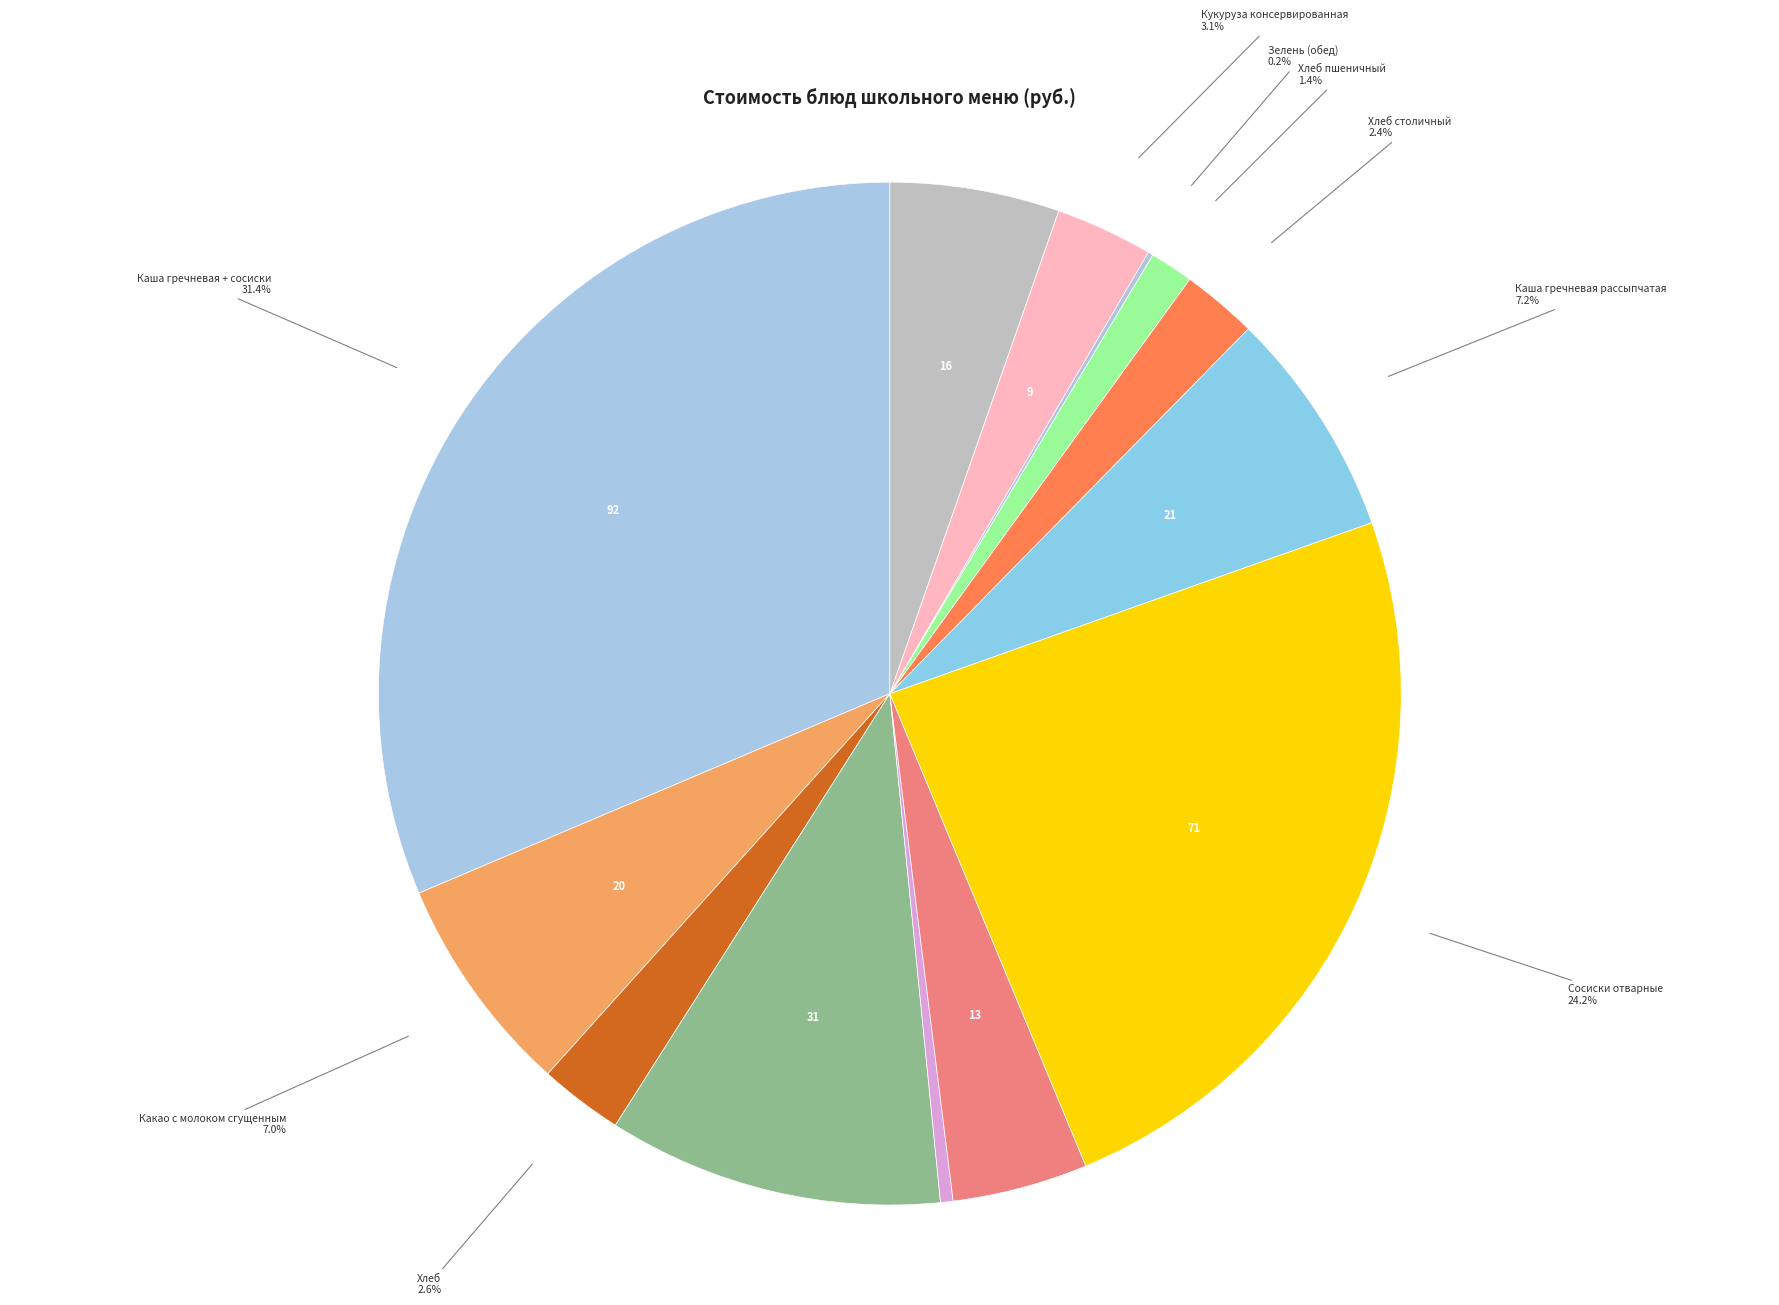

True or false: Хлеб столичный accounts for 17% of the total.

False